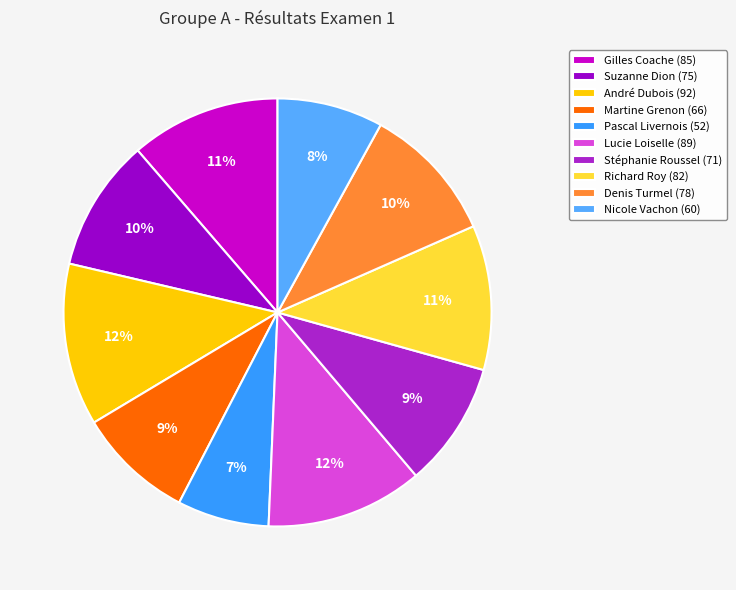

To the nearest percent, what is the difference between the Suzanne Dion and Martine Grenon slice percentages?

1%